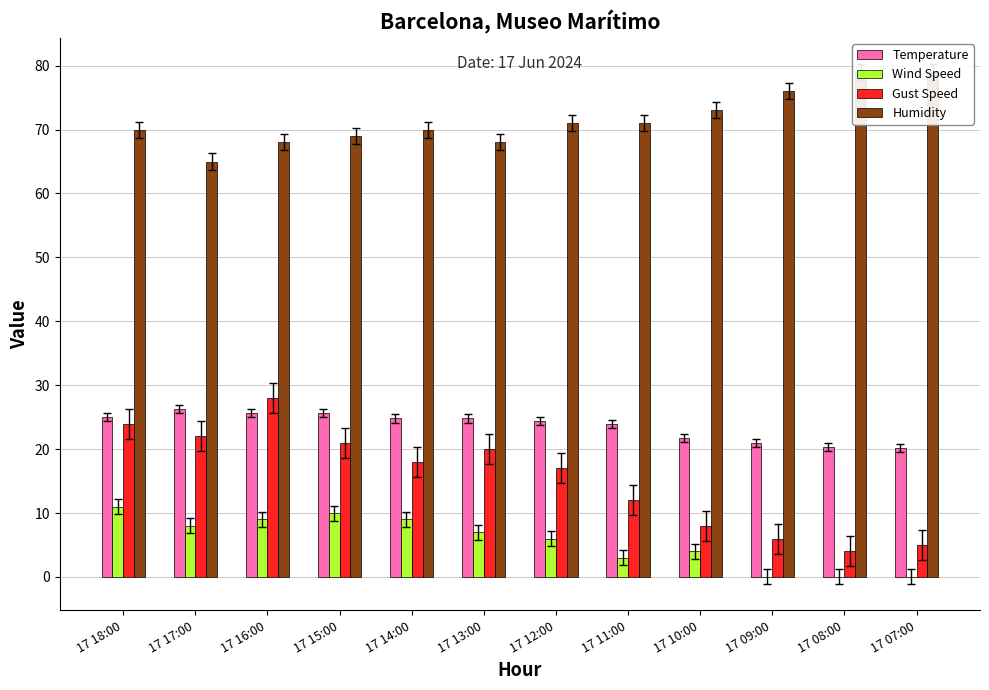

What is the difference between the Temperature values at 17 17:00 and 17 15:00?

0.7